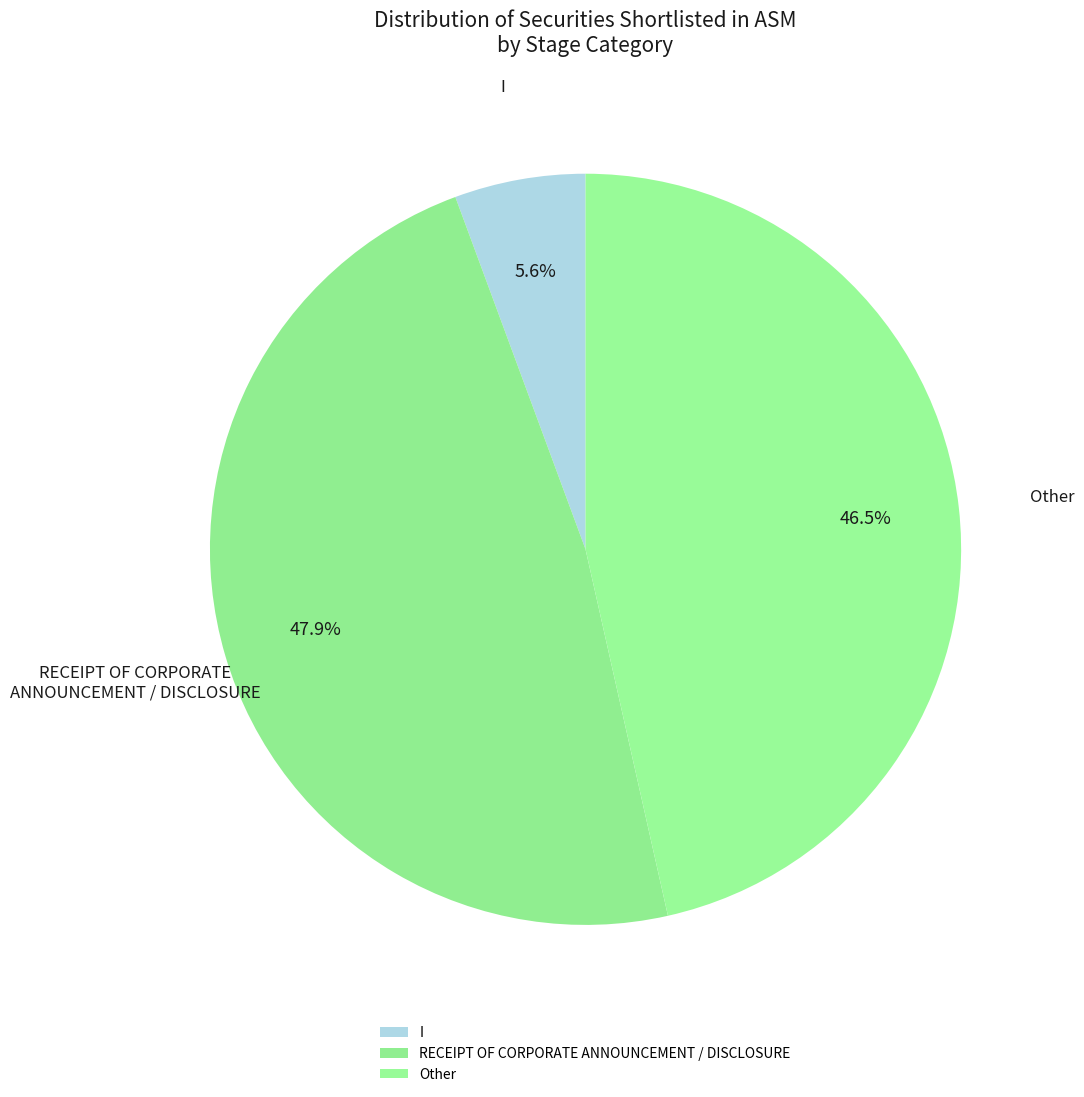

How much of the chart is everything except I?

94.4%